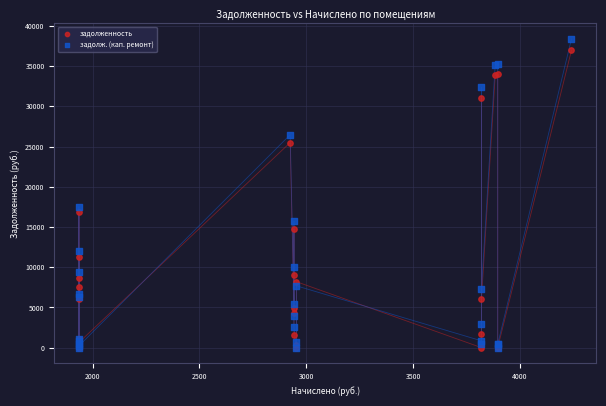

In the задолженность series, what Y value is closest to 18483?

16877.1